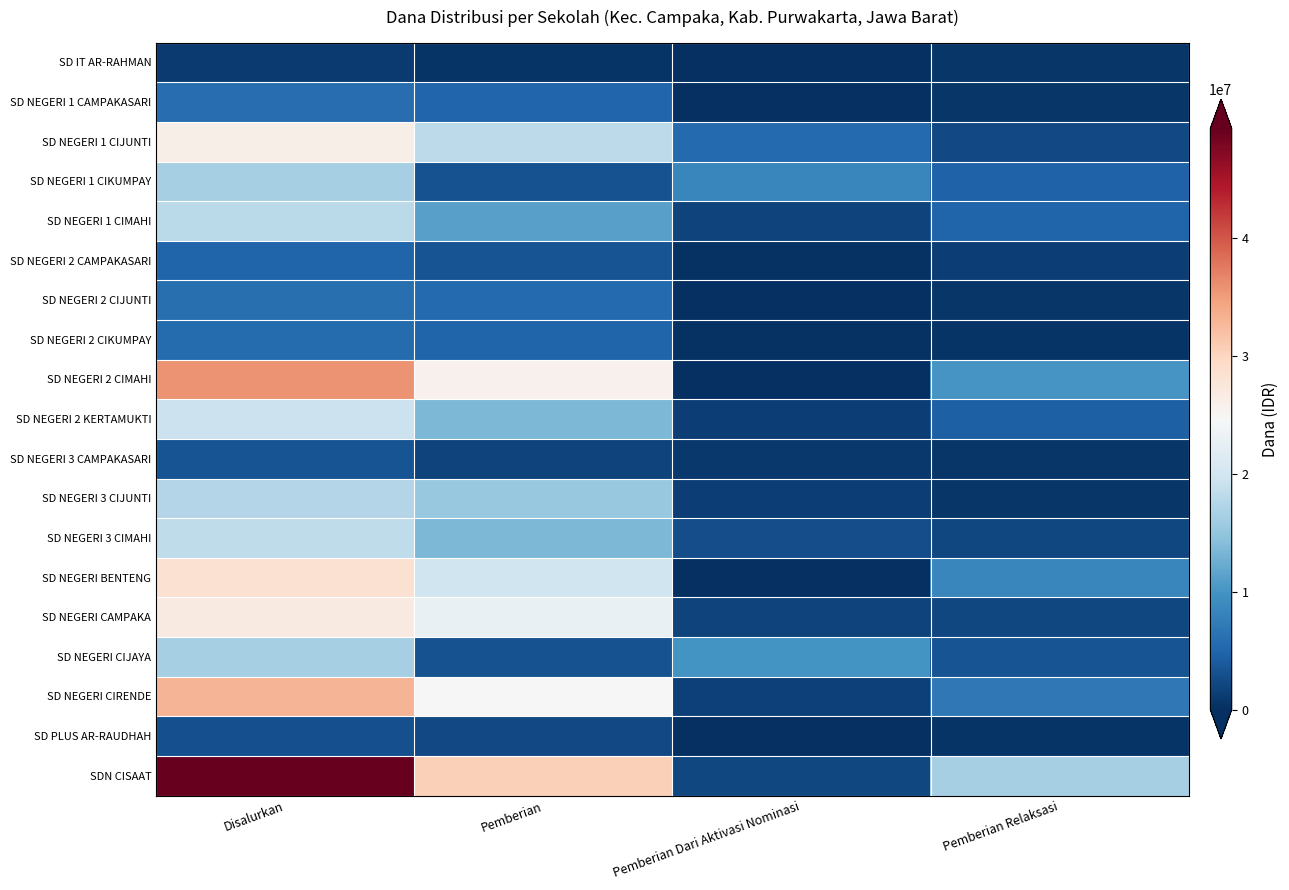

Reading left to right, what are all the values shown in this chart?

SD IT AR-RAHMAN: Disalurkan=1125000	Pemberian=450000	Pemberian Dari Aktivasi Nominasi=0	Pemberian Relaksasi=675000
SD NEGERI 1 CAMPAKASARI: Disalurkan=5850000	Pemberian=5175000	Pemberian Dari Aktivasi Nominasi=0	Pemberian Relaksasi=675000
SD NEGERI 1 CIJUNTI: Disalurkan=26100000	Pemberian=18225000	Pemberian Dari Aktivasi Nominasi=5400000	Pemberian Relaksasi=2475000
SD NEGERI 1 CIKUMPAY: Disalurkan=16425000	Pemberian=3150000	Pemberian Dari Aktivasi Nominasi=8550000	Pemberian Relaksasi=4725000
SD NEGERI 1 CIMAHI: Disalurkan=18000000	Pemberian=11250000	Pemberian Dari Aktivasi Nominasi=1800000	Pemberian Relaksasi=4950000
SD NEGERI 2 CAMPAKASARI: Disalurkan=4950000	Pemberian=3375000	Pemberian Dari Aktivasi Nominasi=225000	Pemberian Relaksasi=1350000
SD NEGERI 2 CIJUNTI: Disalurkan=6075000	Pemberian=5400000	Pemberian Dari Aktivasi Nominasi=0	Pemberian Relaksasi=675000
SD NEGERI 2 CIKUMPAY: Disalurkan=5625000	Pemberian=4950000	Pemberian Dari Aktivasi Nominasi=225000	Pemberian Relaksasi=450000
SD NEGERI 2 CIMAHI: Disalurkan=35775000	Pemberian=25650000	Pemberian Dari Aktivasi Nominasi=0	Pemberian Relaksasi=10125000
SD NEGERI 2 KERTAMUKTI: Disalurkan=19350000	Pemberian=13500000	Pemberian Dari Aktivasi Nominasi=1350000	Pemberian Relaksasi=4500000
SD NEGERI 3 CAMPAKASARI: Disalurkan=3375000	Pemberian=1800000	Pemberian Dari Aktivasi Nominasi=900000	Pemberian Relaksasi=675000
SD NEGERI 3 CIJUNTI: Disalurkan=17325000	Pemberian=15300000	Pemberian Dari Aktivasi Nominasi=1350000	Pemberian Relaksasi=675000
SD NEGERI 3 CIMAHI: Disalurkan=18450000	Pemberian=13500000	Pemberian Dari Aktivasi Nominasi=2700000	Pemberian Relaksasi=2250000
SD NEGERI BENTENG: Disalurkan=28350000	Pemberian=19800000	Pemberian Dari Aktivasi Nominasi=0	Pemberian Relaksasi=8550000
SD NEGERI CAMPAKA: Disalurkan=26775000	Pemberian=22725000	Pemberian Dari Aktivasi Nominasi=1800000	Pemberian Relaksasi=2250000
SD NEGERI CIJAYA: Disalurkan=16425000	Pemberian=3150000	Pemberian Dari Aktivasi Nominasi=9900000	Pemberian Relaksasi=3375000
SD NEGERI CIRENDE: Disalurkan=33075000	Pemberian=24525000	Pemberian Dari Aktivasi Nominasi=1575000	Pemberian Relaksasi=6975000
SD PLUS AR-RAUDHAH: Disalurkan=2925000	Pemberian=2475000	Pemberian Dari Aktivasi Nominasi=0	Pemberian Relaksasi=450000
SDN CISAAT: Disalurkan=49275000	Pemberian=30600000	Pemberian Dari Aktivasi Nominasi=2250000	Pemberian Relaksasi=16425000